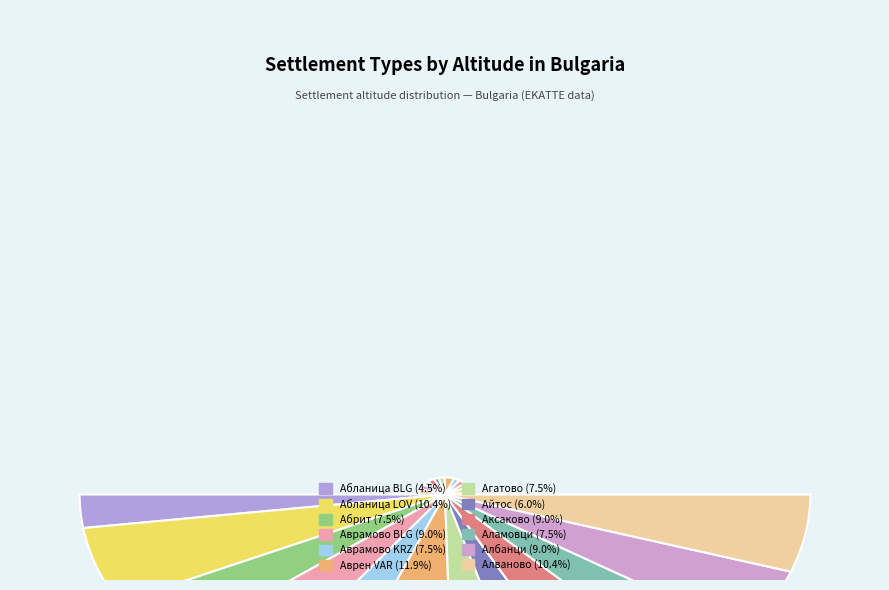

To the nearest percent, what is the difference between the largest and smallest slice percentages?

7%